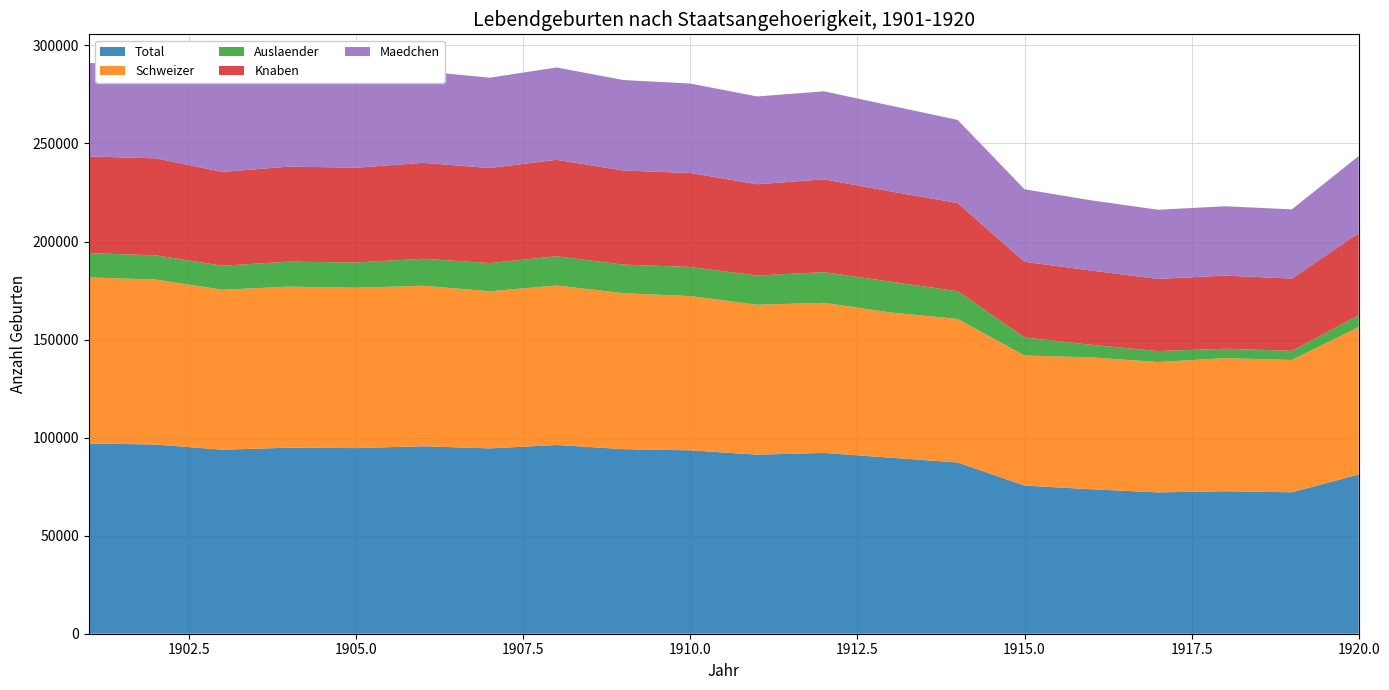

Reading right to left, what are all the values shown in this chart?

Schweizer: 75212	67452	67868	66467	67268	66329	73198	74034	76537	76444	78641	79518	81324	80118	81849	81765	82129	81565	84113	84646
Auslaender: 5978	4673	4790	5598	6392	9216	14132	15723	15659	14876	14873	14594	14921	14390	13746	12888	12738	12259	12368	12382
Knaben: 41868	36846	37304	36796	37857	38567	44958	46005	47331	46558	47921	47967	49161	48445	48937	48327	48473	47836	49467	49319
Maedchen: 39322	35279	35354	35269	35803	36978	42372	43752	44865	44762	45593	46145	47084	46063	46658	46326	46394	45988	47014	47709
Total: 81190	72125	72658	72065	73660	75545	87330	89757	92196	91320	93514	94112	96245	94508	95595	94653	94867	93824	96481	97028